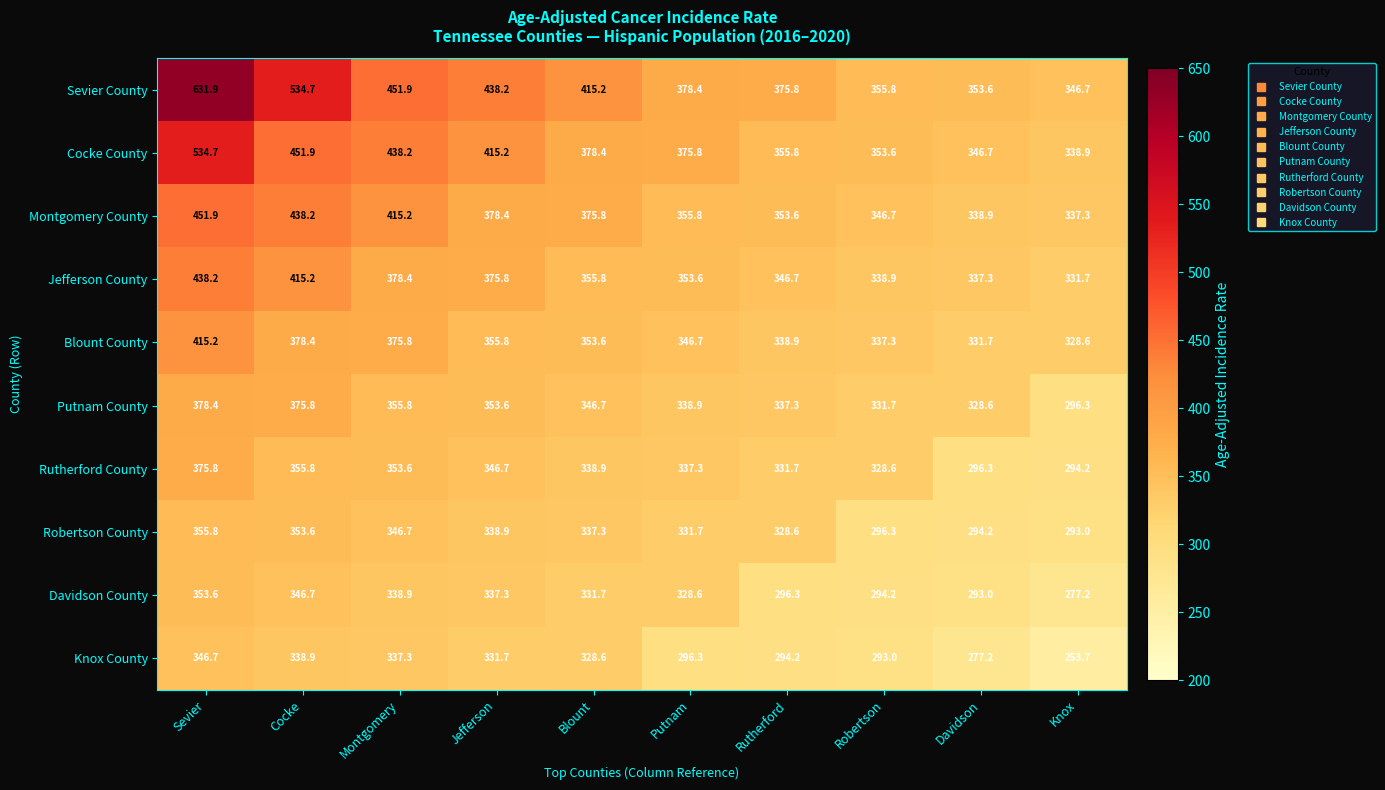

What is the sum of the Jefferson County values at Robertson and Blount?

694.7